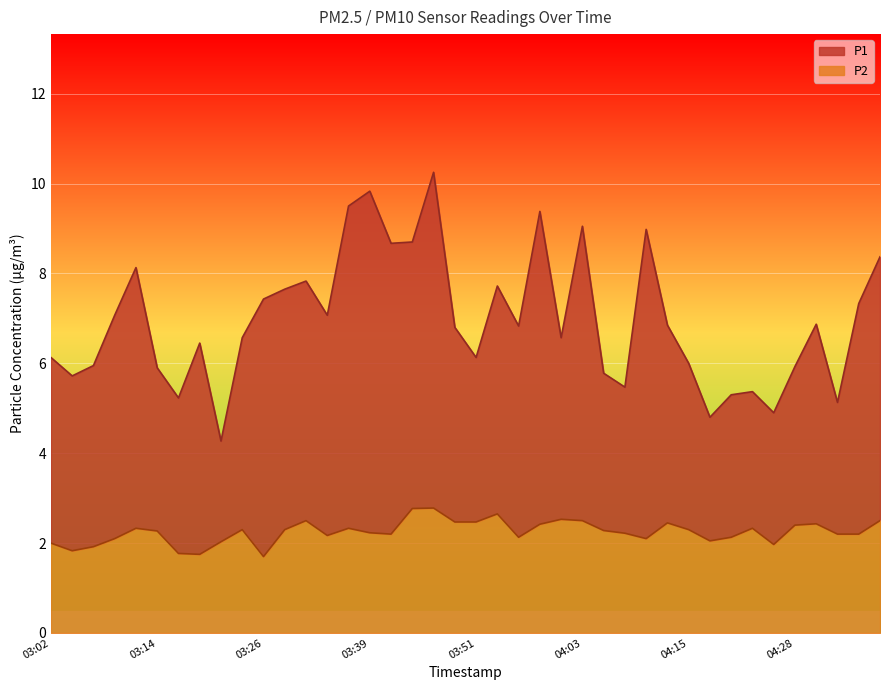

What is the difference between the maximum and minimum values in the P1 series?

6.0